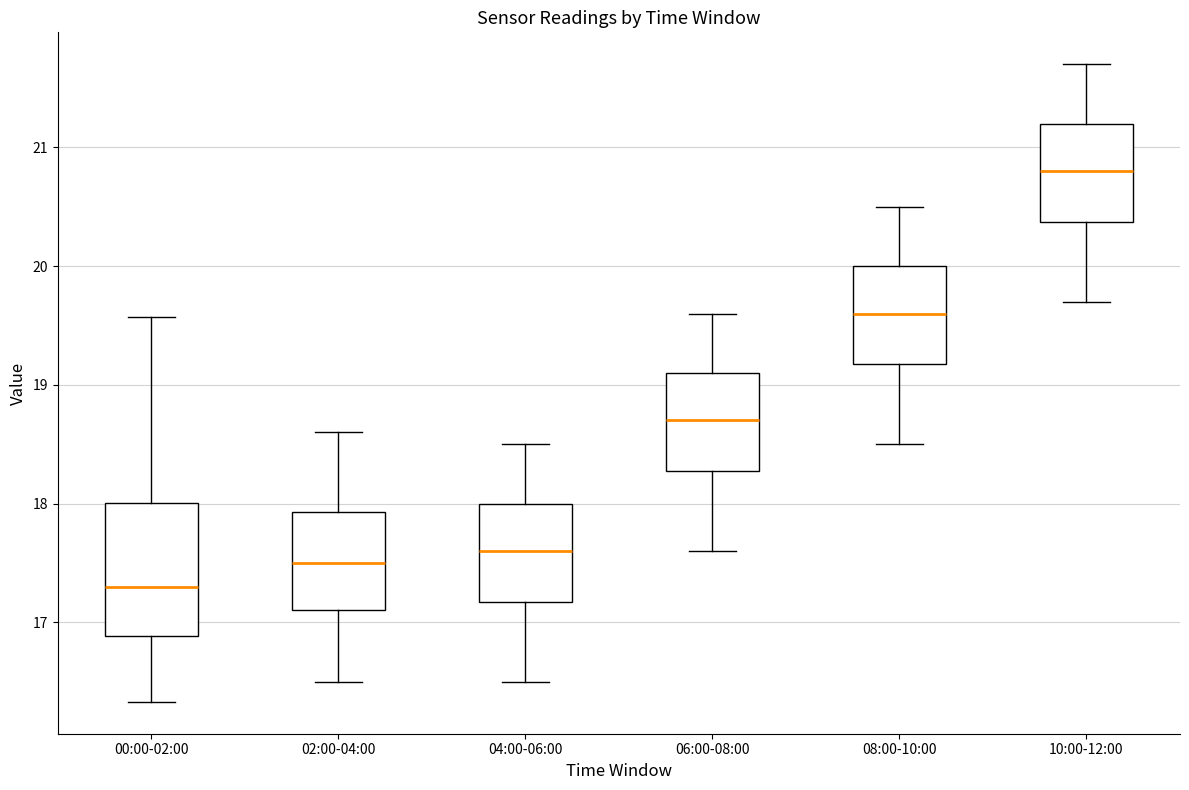

Reading left to right, transcribe this box plot: for each box, give where its median line is, the range the box spans, and where its two whiskers end, as read against the y-axis. The values are not printed on the chart, so give them approximately, as read against the axis.

00:00-02:00: median 17.3, box 16.9 to 18.0, whiskers 16.3 to 19.6
02:00-04:00: median 17.5, box 17.1 to 17.9, whiskers 16.5 to 18.6
04:00-06:00: median 17.6, box 17.2 to 18.0, whiskers 16.5 to 18.5
06:00-08:00: median 18.7, box 18.3 to 19.1, whiskers 17.6 to 19.6
08:00-10:00: median 19.6, box 19.2 to 20.0, whiskers 18.5 to 20.5
10:00-12:00: median 20.8, box 20.4 to 21.2, whiskers 19.7 to 21.7